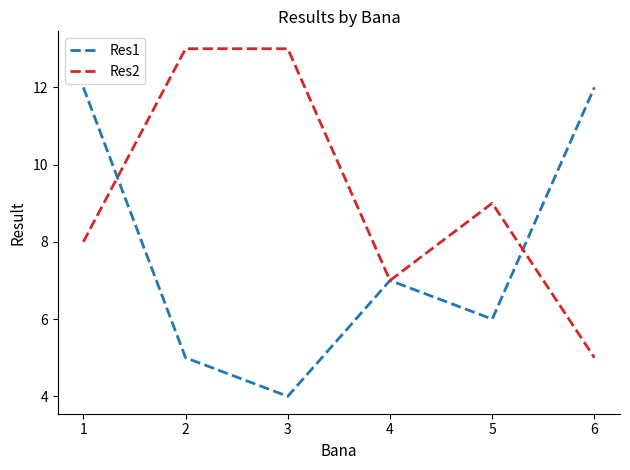

Is the value of Res2 at 3 greater than the value of Res1 at 2?

Yes